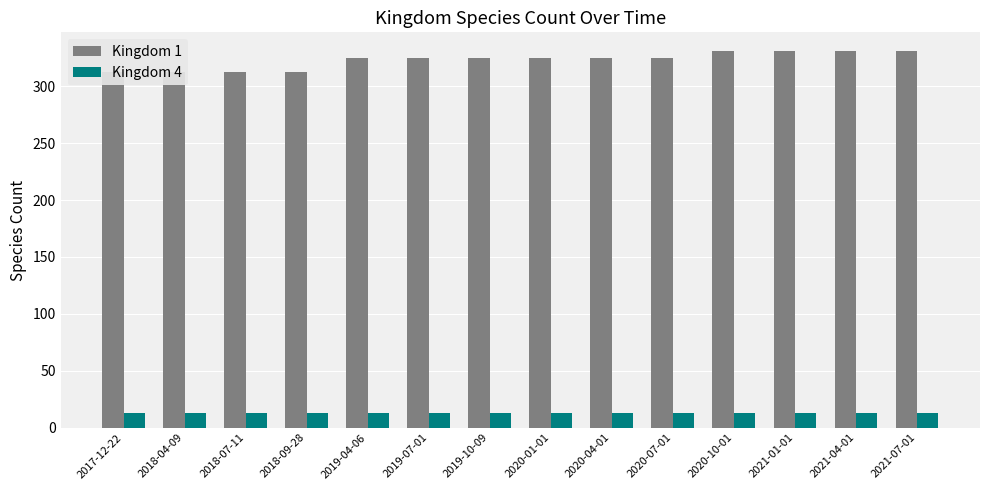

What is the sum of the Kingdom 4 values at 2017-12-22 and 2019-07-01?

26